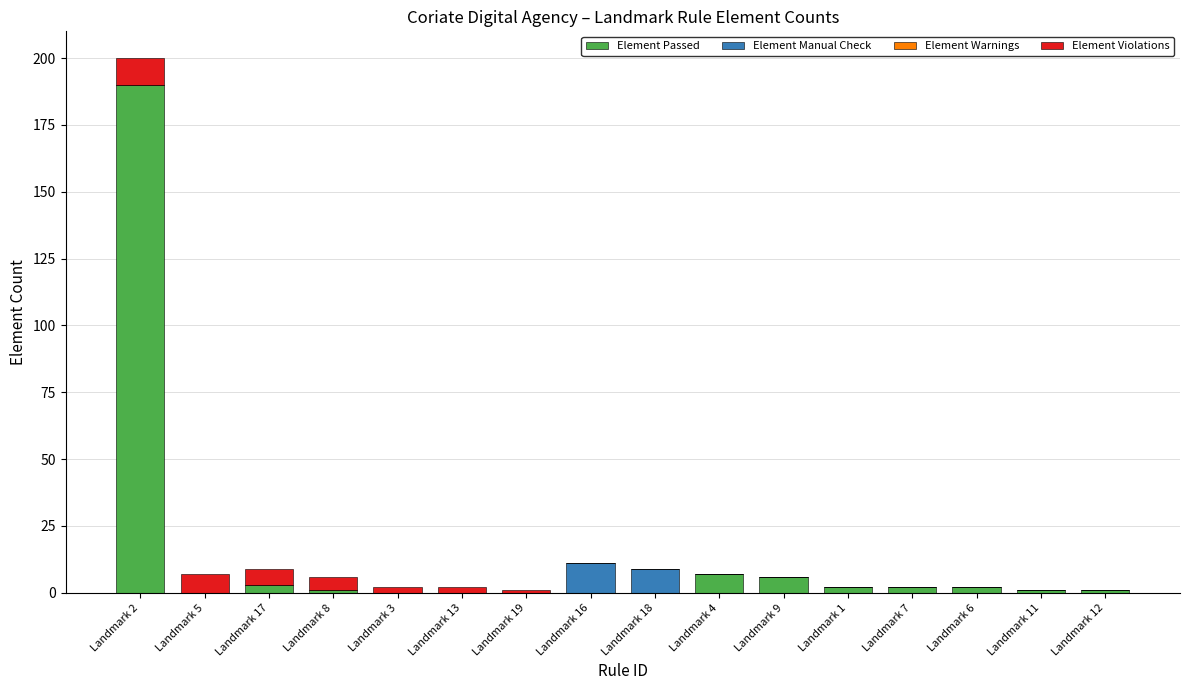

At which category is the sum across all series the highest?

Landmark 2